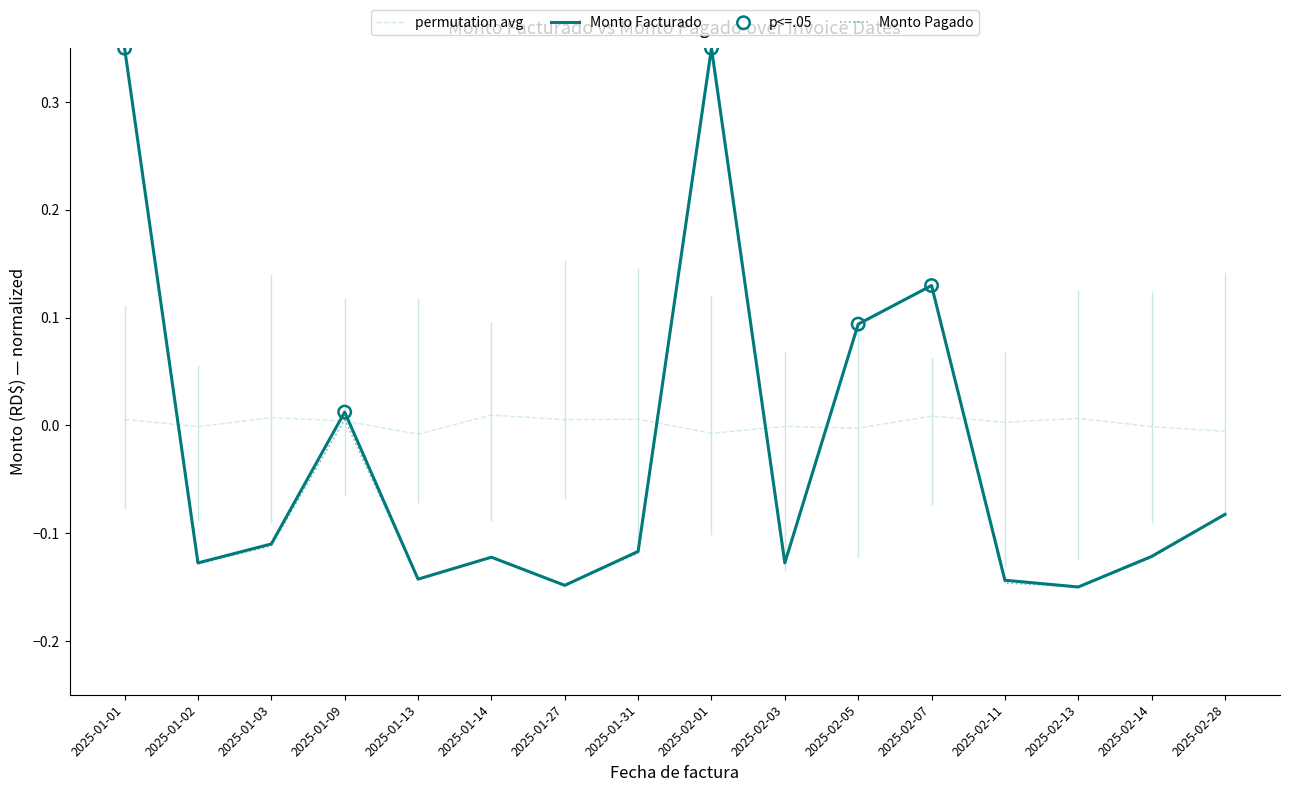

Which series has the largest total across all categories?

permutation avg